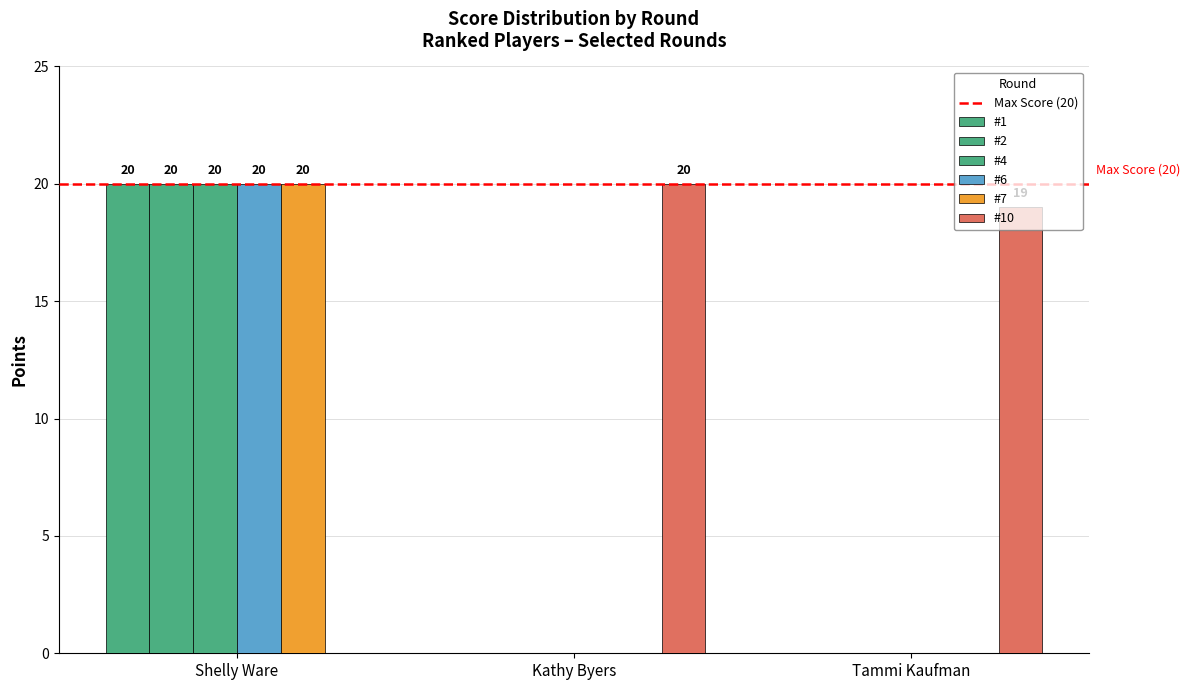

Reading left to right, transcribe all the data shown in this chart.

#1: Shelly Ware=20	Kathy Byers=0	Tammi Kaufman=0
#2: Shelly Ware=20	Kathy Byers=0	Tammi Kaufman=0
#4: Shelly Ware=20	Kathy Byers=0	Tammi Kaufman=0
#6: Shelly Ware=20	Kathy Byers=0	Tammi Kaufman=0
#7: Shelly Ware=20	Kathy Byers=0	Tammi Kaufman=0
#10: Shelly Ware=0	Kathy Byers=20	Tammi Kaufman=19